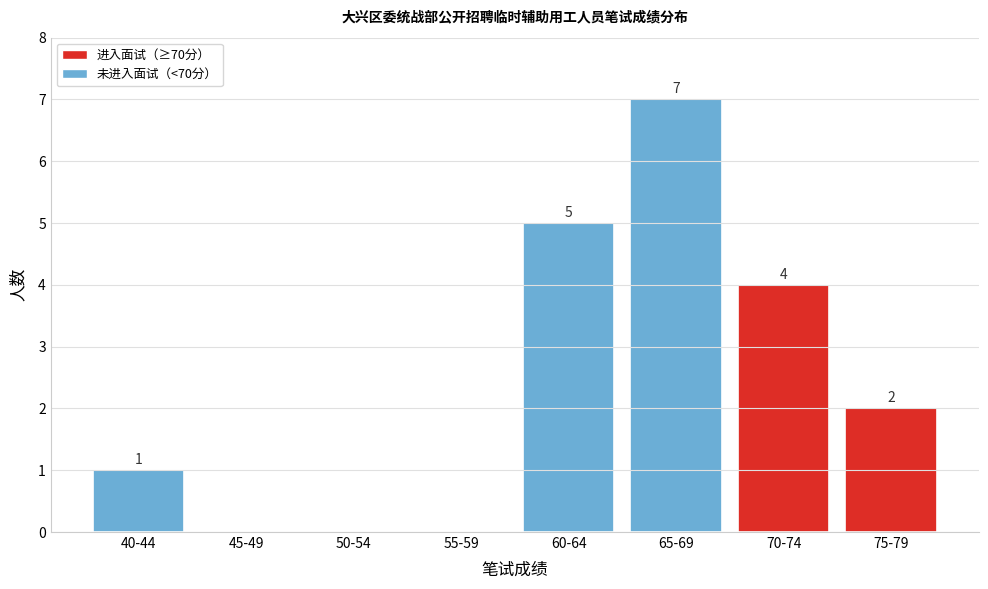

Reading left to right, extract all data points from this chart.

40-44=1	45-49=0	50-54=0	55-59=0	60-64=5	65-69=7	70-74=4	75-79=2